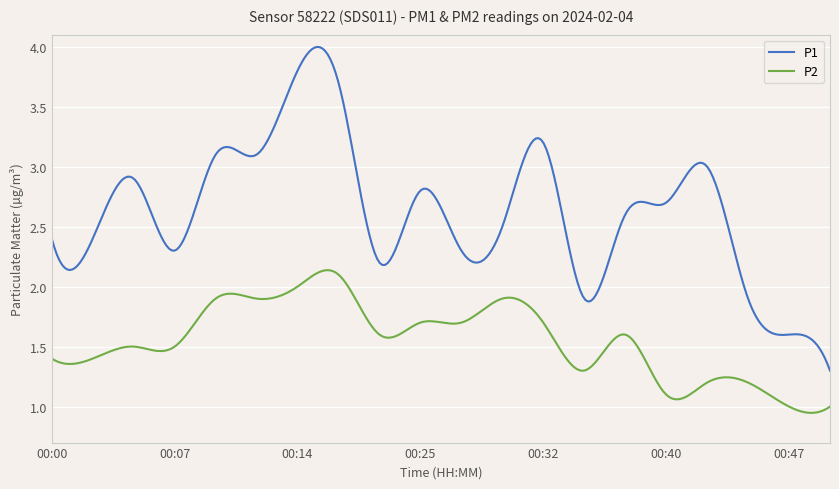

How many lines are shown in the chart?

2